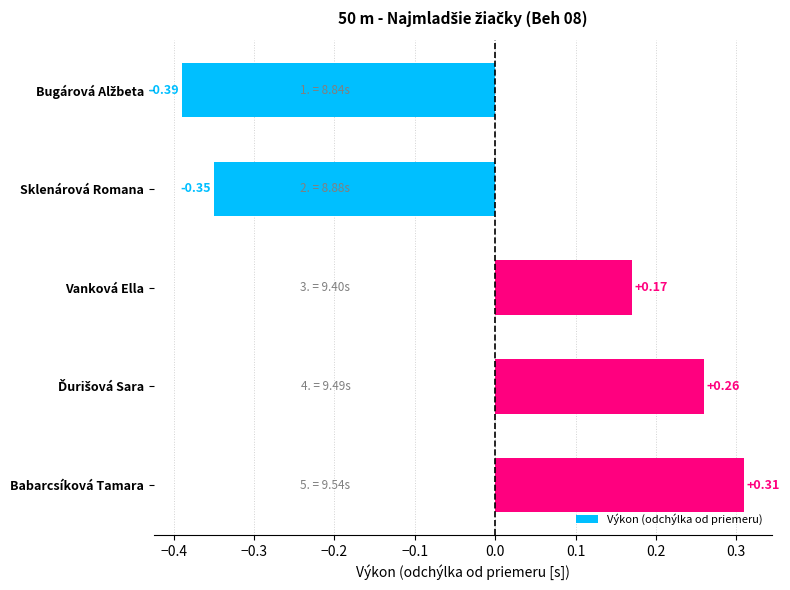

At which label is the value closest to 0?

Vanková Ella